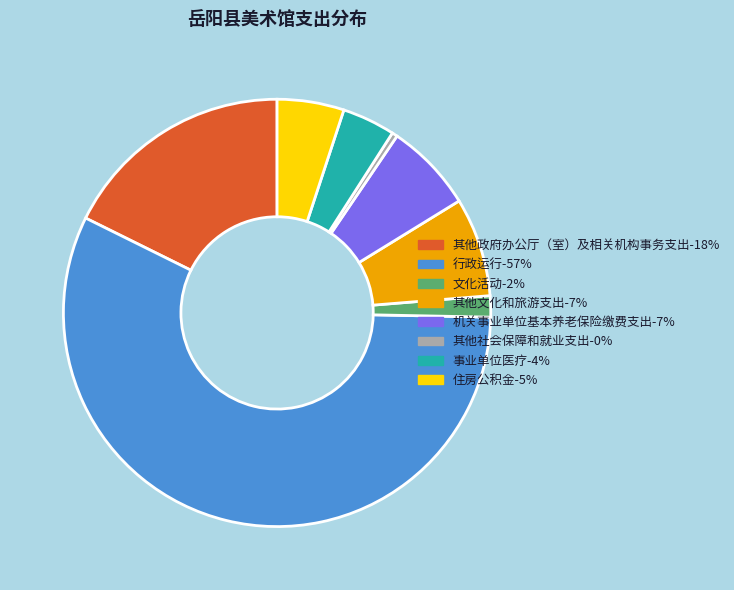

Which slice represents more than half of the pie?

行政运行